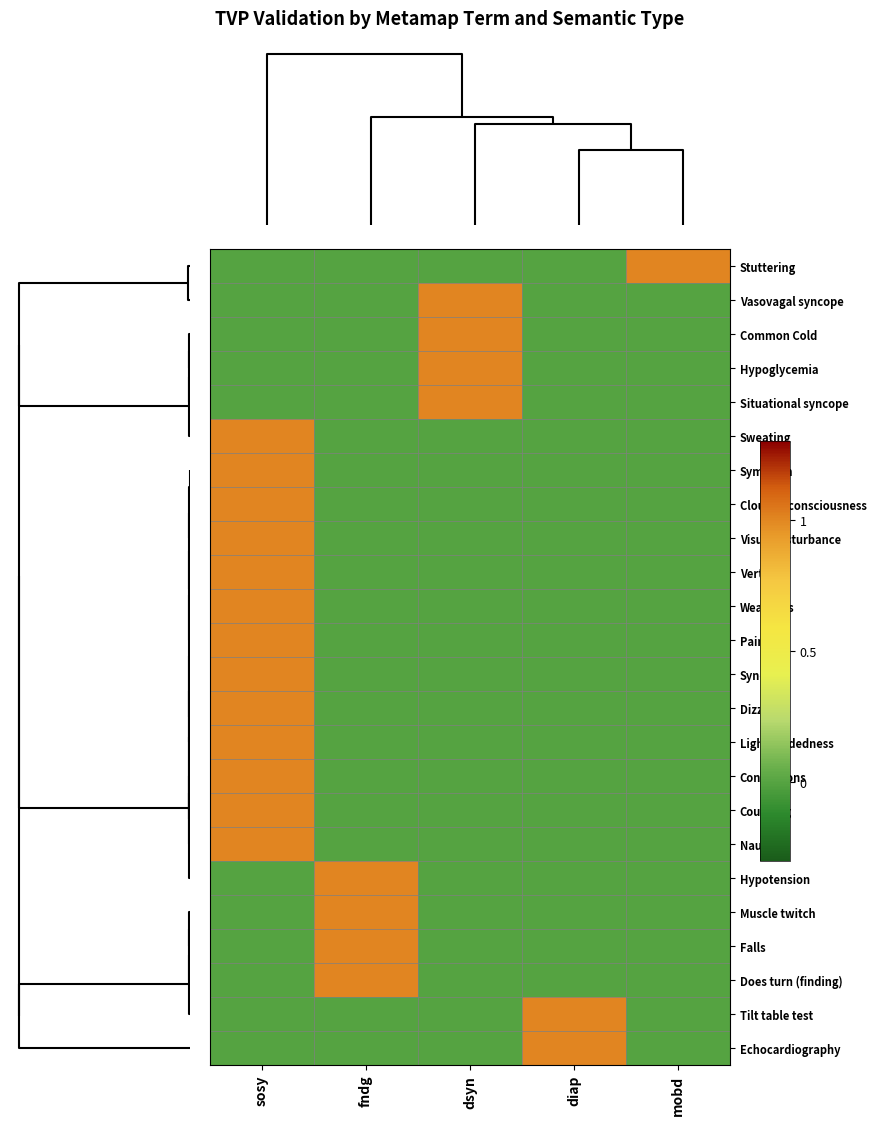

Reading left to right, transcribe all the data shown in this chart.

Stuttering: sosy=0	fndg=0	dsyn=0	diap=0	mobd=1
Vasovagal syncope: sosy=0	fndg=0	dsyn=1	diap=0	mobd=0
Common Cold: sosy=0	fndg=0	dsyn=1	diap=0	mobd=0
Hypoglycemia: sosy=0	fndg=0	dsyn=1	diap=0	mobd=0
Situational syncope: sosy=0	fndg=0	dsyn=1	diap=0	mobd=0
Sweating: sosy=1	fndg=0	dsyn=0	diap=0	mobd=0
Symptom: sosy=1	fndg=0	dsyn=0	diap=0	mobd=0
Clouded consciousness: sosy=1	fndg=0	dsyn=0	diap=0	mobd=0
Visual disturbance: sosy=1	fndg=0	dsyn=0	diap=0	mobd=0
Vertigo: sosy=1	fndg=0	dsyn=0	diap=0	mobd=0
Weakness: sosy=1	fndg=0	dsyn=0	diap=0	mobd=0
Pain: sosy=1	fndg=0	dsyn=0	diap=0	mobd=0
Syncope: sosy=1	fndg=0	dsyn=0	diap=0	mobd=0
Dizziness: sosy=1	fndg=0	dsyn=0	diap=0	mobd=0
Lightheadedness: sosy=1	fndg=0	dsyn=0	diap=0	mobd=0
Convulsions: sosy=1	fndg=0	dsyn=0	diap=0	mobd=0
Coughing: sosy=1	fndg=0	dsyn=0	diap=0	mobd=0
Nausea: sosy=1	fndg=0	dsyn=0	diap=0	mobd=0
Hypotension: sosy=0	fndg=1	dsyn=0	diap=0	mobd=0
Muscle twitch: sosy=0	fndg=1	dsyn=0	diap=0	mobd=0
Falls: sosy=0	fndg=1	dsyn=0	diap=0	mobd=0
Does turn (finding): sosy=0	fndg=1	dsyn=0	diap=0	mobd=0
Tilt table test: sosy=0	fndg=0	dsyn=0	diap=1	mobd=0
Echocardiography: sosy=0	fndg=0	dsyn=0	diap=1	mobd=0